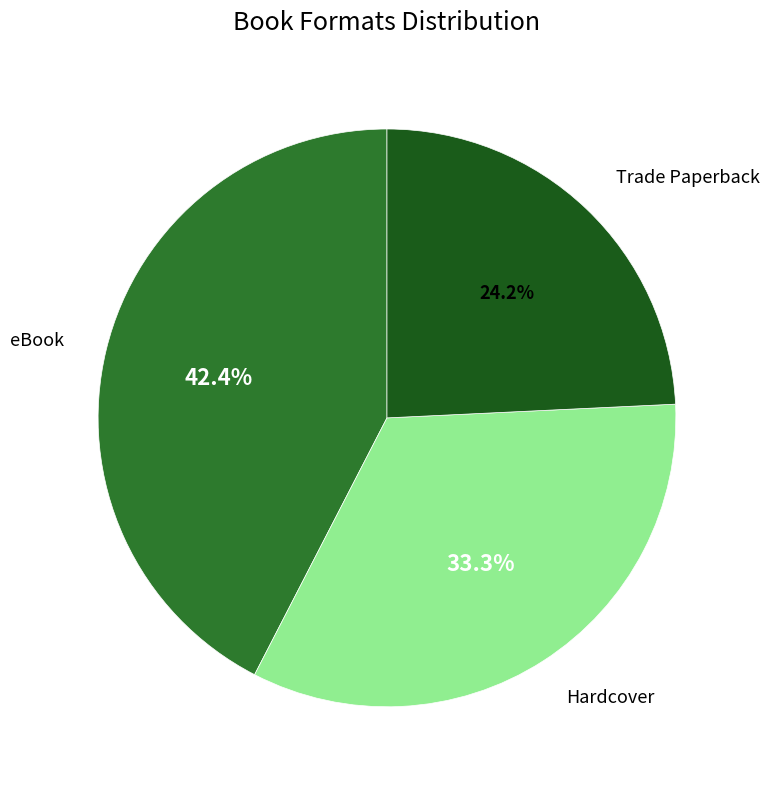

Is it true that Trade Paperback is 39% of the pie?

False